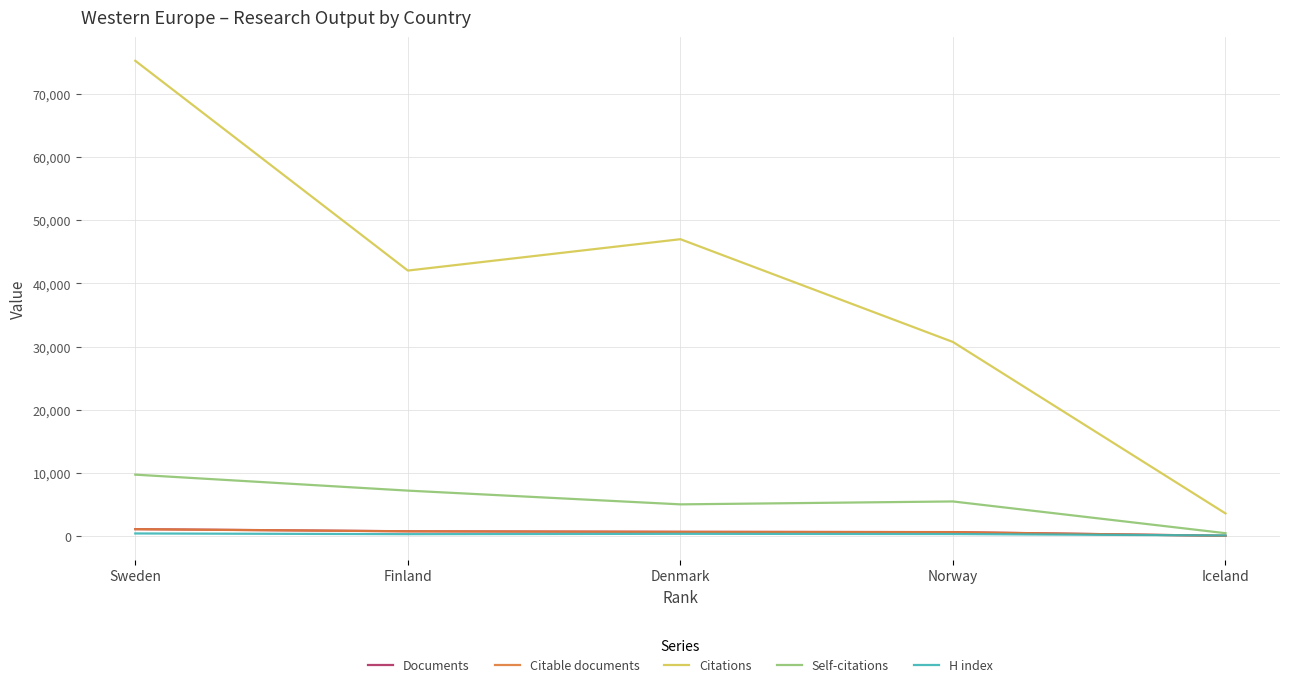

What is the difference between the maximum and minimum values in the Self-citations series?

9265